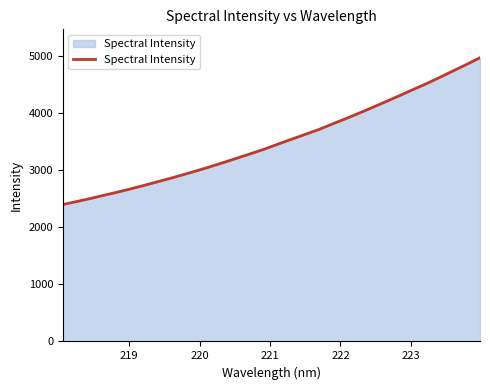

What is the difference between the maximum and minimum values?

2567.0